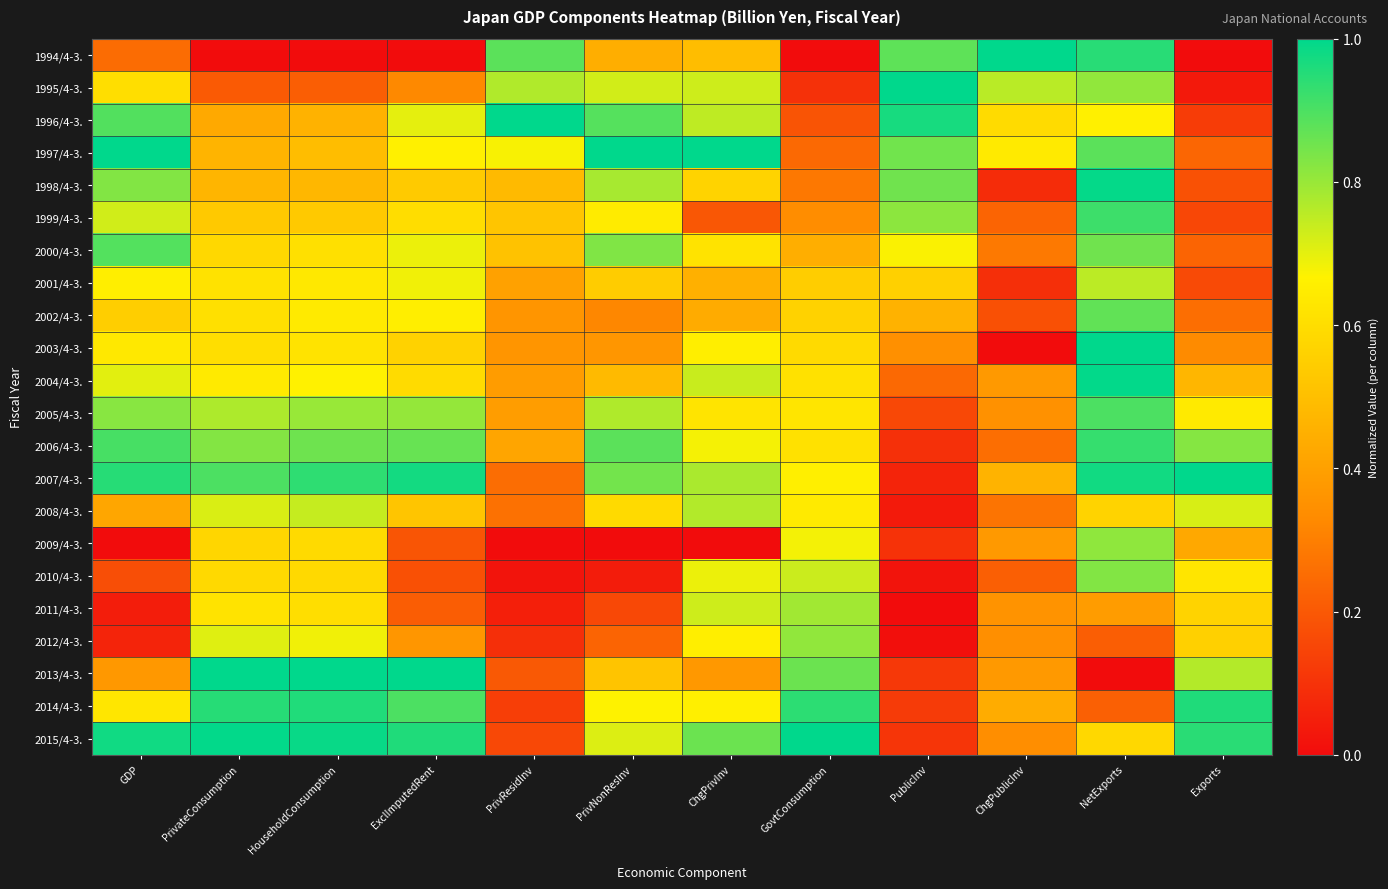

Reading left to right, list all the values displayed in this chart.

1994/4-3.: GDP=0.3	PrivateConsumption=0.0	HouseholdConsumption=0.0	ExclImputedRent=0.0	PrivResidInv=0.9	PrivNonResInv=0.4	ChgPrivInv=0.5	GovtConsumption=0.0	PublicInv=0.9	ChgPublicInv=1.0	NetExports=0.9	Exports=0.0
1995/4-3.: GDP=0.6	PrivateConsumption=0.2	HouseholdConsumption=0.2	ExclImputedRent=0.3	PrivResidInv=0.8	PrivNonResInv=0.7	ChgPrivInv=0.7	GovtConsumption=0.1	PublicInv=1.0	ChgPublicInv=0.8	NetExports=0.8	Exports=0.0
1996/4-3.: GDP=0.9	PrivateConsumption=0.4	HouseholdConsumption=0.5	ExclImputedRent=0.7	PrivResidInv=1.0	PrivNonResInv=0.9	ChgPrivInv=0.8	GovtConsumption=0.2	PublicInv=1.0	ChgPublicInv=0.6	NetExports=0.7	Exports=0.1
1997/4-3.: GDP=1.0	PrivateConsumption=0.5	HouseholdConsumption=0.5	ExclImputedRent=0.7	PrivResidInv=0.7	PrivNonResInv=1.0	ChgPrivInv=1.0	GovtConsumption=0.2	PublicInv=0.8	ChgPublicInv=0.6	NetExports=0.9	Exports=0.2
1998/4-3.: GDP=0.8	PrivateConsumption=0.5	HouseholdConsumption=0.5	ExclImputedRent=0.5	PrivResidInv=0.5	PrivNonResInv=0.8	ChgPrivInv=0.6	GovtConsumption=0.3	PublicInv=0.9	ChgPublicInv=0.1	NetExports=1.0	Exports=0.2
1999/4-3.: GDP=0.7	PrivateConsumption=0.5	HouseholdConsumption=0.5	ExclImputedRent=0.6	PrivResidInv=0.5	PrivNonResInv=0.6	ChgPrivInv=0.2	GovtConsumption=0.3	PublicInv=0.8	ChgPublicInv=0.2	NetExports=0.9	Exports=0.2
2000/4-3.: GDP=0.9	PrivateConsumption=0.6	HouseholdConsumption=0.6	ExclImputedRent=0.7	PrivResidInv=0.5	PrivNonResInv=0.8	ChgPrivInv=0.6	GovtConsumption=0.4	PublicInv=0.7	ChgPublicInv=0.3	NetExports=0.9	Exports=0.2
2001/4-3.: GDP=0.7	PrivateConsumption=0.6	HouseholdConsumption=0.6	ExclImputedRent=0.7	PrivResidInv=0.4	PrivNonResInv=0.5	ChgPrivInv=0.5	GovtConsumption=0.5	PublicInv=0.6	ChgPublicInv=0.1	NetExports=0.8	Exports=0.2
2002/4-3.: GDP=0.6	PrivateConsumption=0.6	HouseholdConsumption=0.6	ExclImputedRent=0.7	PrivResidInv=0.4	PrivNonResInv=0.3	ChgPrivInv=0.4	GovtConsumption=0.6	PublicInv=0.5	ChgPublicInv=0.2	NetExports=0.9	Exports=0.3
2003/4-3.: GDP=0.6	PrivateConsumption=0.6	HouseholdConsumption=0.6	ExclImputedRent=0.6	PrivResidInv=0.4	PrivNonResInv=0.4	ChgPrivInv=0.7	GovtConsumption=0.6	PublicInv=0.3	ChgPublicInv=0.0	NetExports=1.0	Exports=0.3
2004/4-3.: GDP=0.7	PrivateConsumption=0.6	HouseholdConsumption=0.7	ExclImputedRent=0.6	PrivResidInv=0.4	PrivNonResInv=0.5	ChgPrivInv=0.7	GovtConsumption=0.6	PublicInv=0.2	ChgPublicInv=0.4	NetExports=1.0	Exports=0.5
2005/4-3.: GDP=0.8	PrivateConsumption=0.8	HouseholdConsumption=0.8	ExclImputedRent=0.8	PrivResidInv=0.4	PrivNonResInv=0.8	ChgPrivInv=0.6	GovtConsumption=0.6	PublicInv=0.2	ChgPublicInv=0.4	NetExports=0.9	Exports=0.6
2006/4-3.: GDP=0.9	PrivateConsumption=0.8	HouseholdConsumption=0.9	ExclImputedRent=0.9	PrivResidInv=0.4	PrivNonResInv=0.9	ChgPrivInv=0.7	GovtConsumption=0.6	PublicInv=0.1	ChgPublicInv=0.3	NetExports=0.9	Exports=0.8
2007/4-3.: GDP=0.9	PrivateConsumption=0.9	HouseholdConsumption=0.9	ExclImputedRent=1.0	PrivResidInv=0.3	PrivNonResInv=0.8	ChgPrivInv=0.8	GovtConsumption=0.7	PublicInv=0.1	ChgPublicInv=0.5	NetExports=1.0	Exports=1.0
2008/4-3.: GDP=0.4	PrivateConsumption=0.7	HouseholdConsumption=0.7	ExclImputedRent=0.5	PrivResidInv=0.3	PrivNonResInv=0.6	ChgPrivInv=0.8	GovtConsumption=0.6	PublicInv=0.0	ChgPublicInv=0.3	NetExports=0.6	Exports=0.7
2009/4-3.: GDP=0.0	PrivateConsumption=0.6	HouseholdConsumption=0.6	ExclImputedRent=0.2	PrivResidInv=0.0	PrivNonResInv=0.0	ChgPrivInv=0.0	GovtConsumption=0.7	PublicInv=0.1	ChgPublicInv=0.4	NetExports=0.8	Exports=0.4
2010/4-3.: GDP=0.2	PrivateConsumption=0.6	HouseholdConsumption=0.6	ExclImputedRent=0.2	PrivResidInv=0.0	PrivNonResInv=0.0	ChgPrivInv=0.7	GovtConsumption=0.7	PublicInv=0.0	ChgPublicInv=0.2	NetExports=0.8	Exports=0.6
2011/4-3.: GDP=0.0	PrivateConsumption=0.6	HouseholdConsumption=0.6	ExclImputedRent=0.2	PrivResidInv=0.0	PrivNonResInv=0.2	ChgPrivInv=0.7	GovtConsumption=0.8	PublicInv=0.0	ChgPublicInv=0.4	NetExports=0.4	Exports=0.6
2012/4-3.: GDP=0.1	PrivateConsumption=0.7	HouseholdConsumption=0.7	ExclImputedRent=0.4	PrivResidInv=0.1	PrivNonResInv=0.2	ChgPrivInv=0.7	GovtConsumption=0.8	PublicInv=0.0	ChgPublicInv=0.3	NetExports=0.2	Exports=0.6
2013/4-3.: GDP=0.4	PrivateConsumption=1.0	HouseholdConsumption=1.0	ExclImputedRent=1.0	PrivResidInv=0.2	PrivNonResInv=0.5	ChgPrivInv=0.4	GovtConsumption=0.9	PublicInv=0.1	ChgPublicInv=0.4	NetExports=0.0	Exports=0.8
2014/4-3.: GDP=0.6	PrivateConsumption=0.9	HouseholdConsumption=1.0	ExclImputedRent=0.9	PrivResidInv=0.1	PrivNonResInv=0.7	ChgPrivInv=0.7	GovtConsumption=0.9	PublicInv=0.1	ChgPublicInv=0.4	NetExports=0.2	Exports=1.0
2015/4-3.: GDP=1.0	PrivateConsumption=1.0	HouseholdConsumption=1.0	ExclImputedRent=1.0	PrivResidInv=0.2	PrivNonResInv=0.7	ChgPrivInv=0.9	GovtConsumption=1.0	PublicInv=0.1	ChgPublicInv=0.3	NetExports=0.6	Exports=0.9